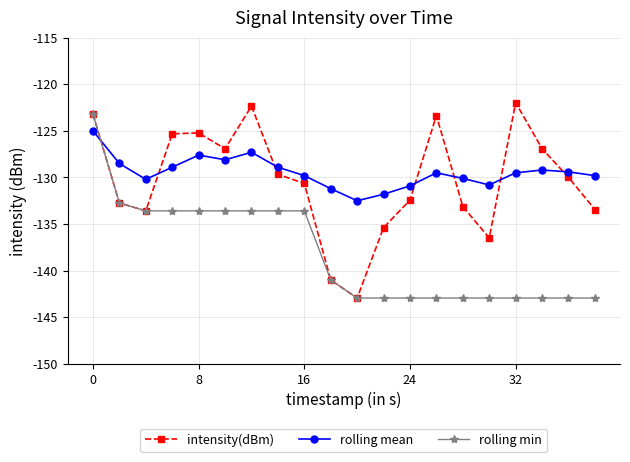

Which series has the largest total across all categories?

rolling mean